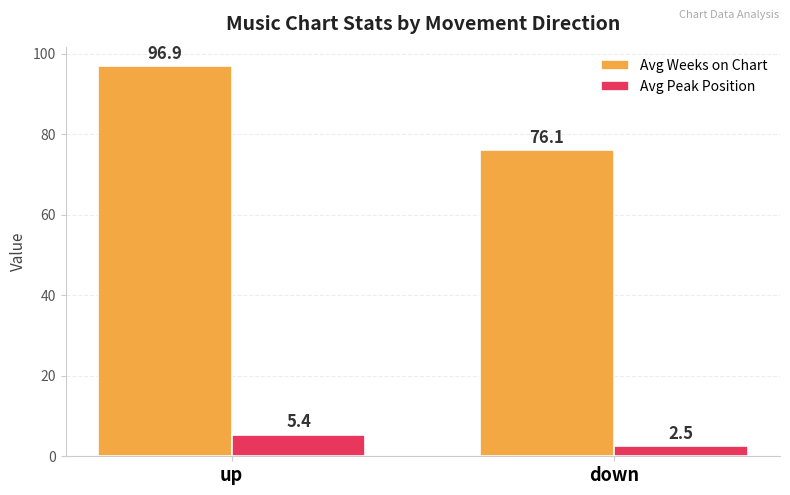

What is the lowest value of the Avg Weeks on Chart series?

76.1